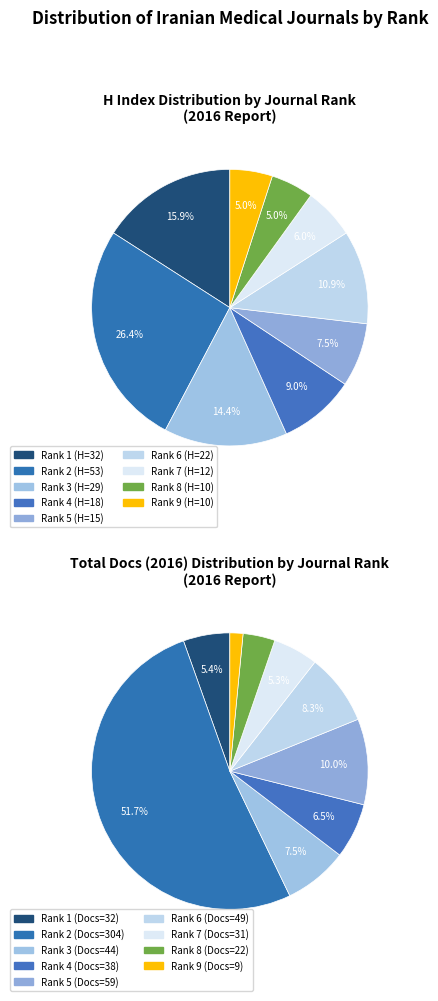

How many slices are in this pie chart?

9